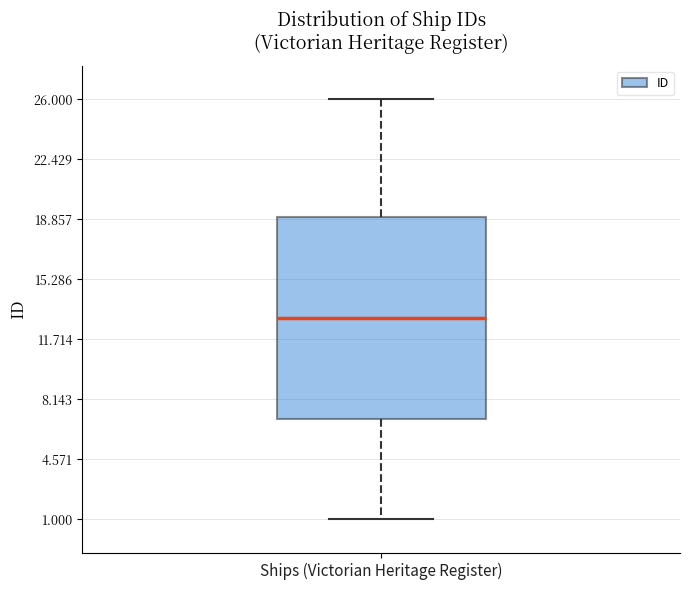

Read this box plot against the y-axis: the position of the median line, the range covered by the box, and the ends of both whiskers. The values are not printed on the chart, so give them approximately, as read against the axis.

median 13, box 7 to 19, whiskers 1 to 26